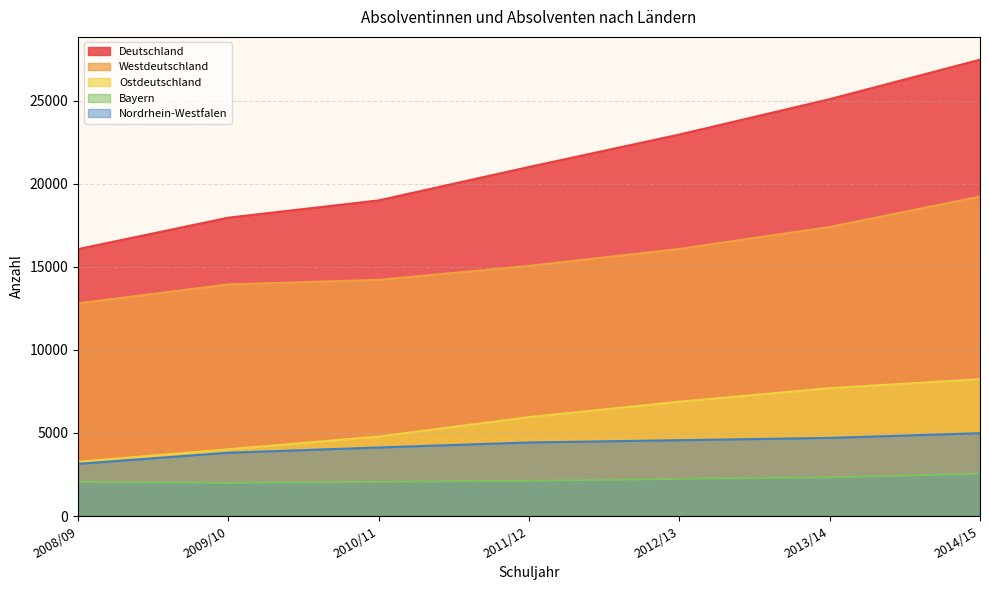

What is the value of the Westdeutschland point at the 1st from the left?

12804.0